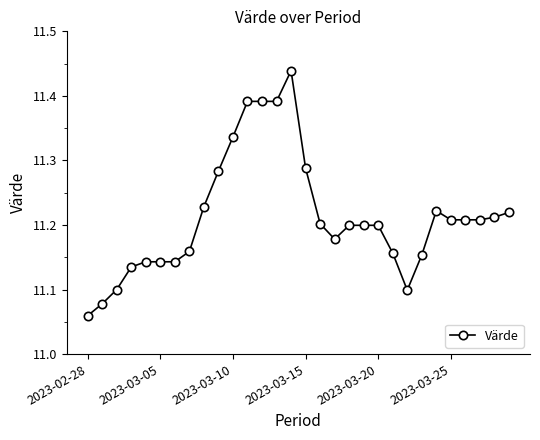

True or false: the data has more than 0 interior local peaks.

True